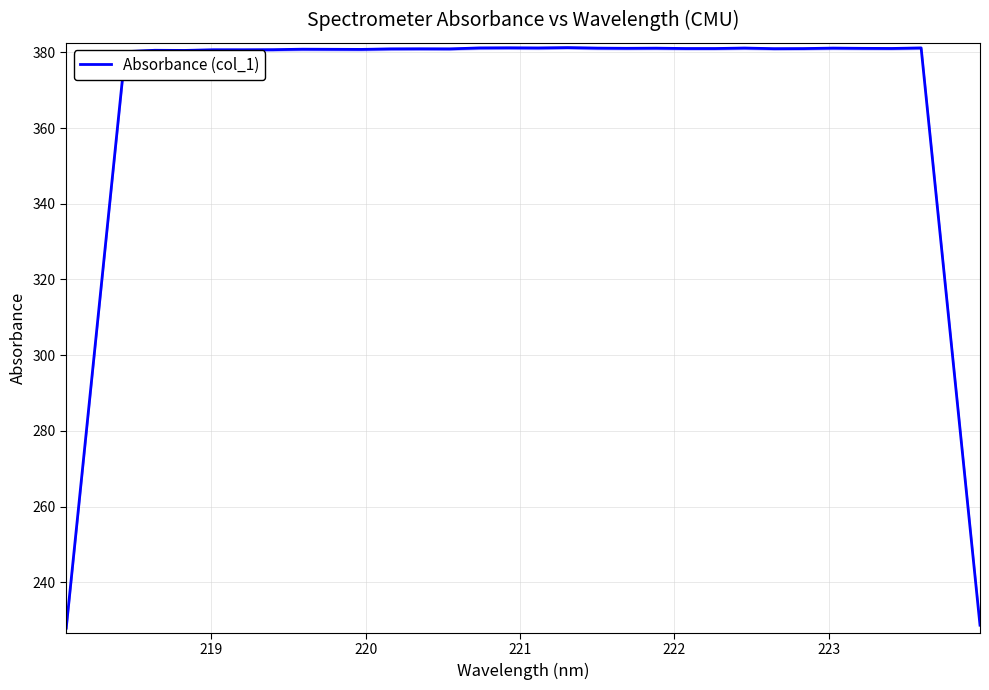

What is the highest value of the Absorbance (col_1) series?

381.3